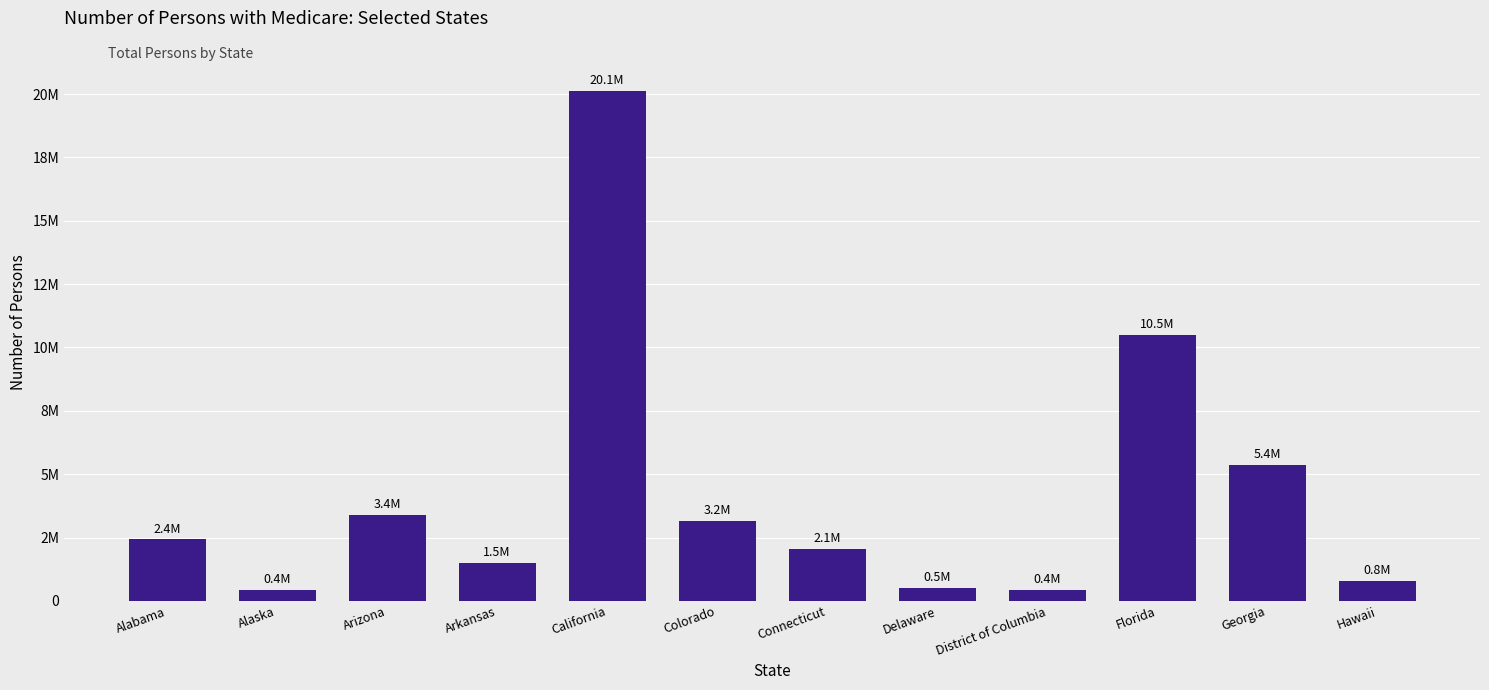

Does the chart contain any negative values?

No